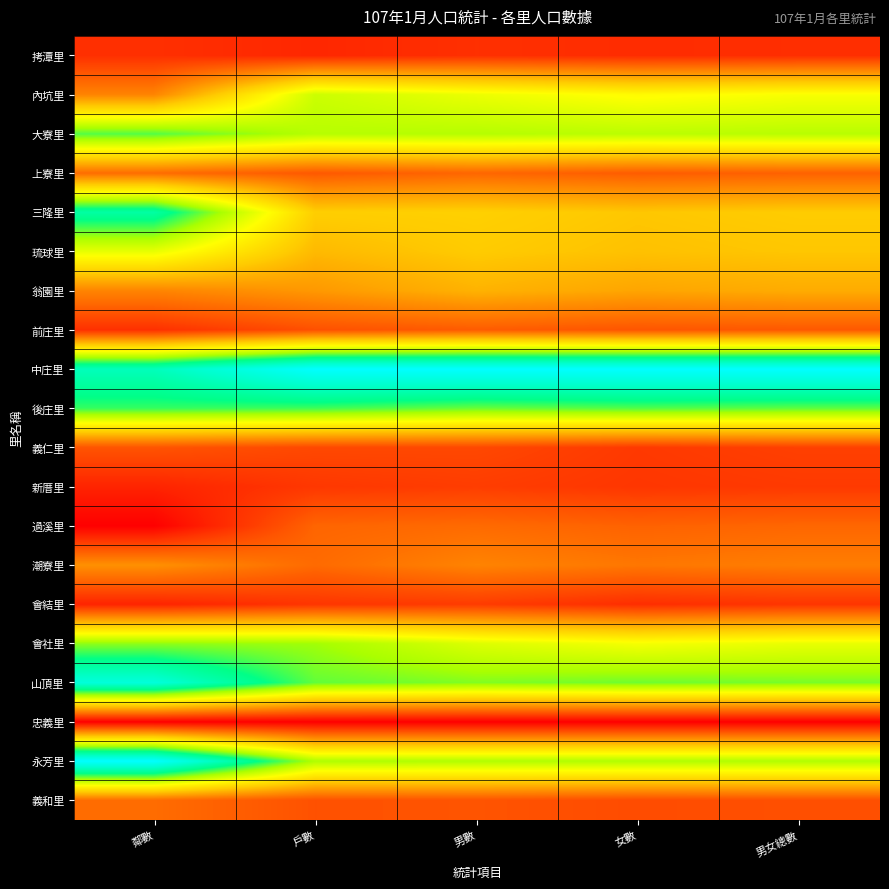

What is the difference between the highest and lowest values at 鄰數?

1.0